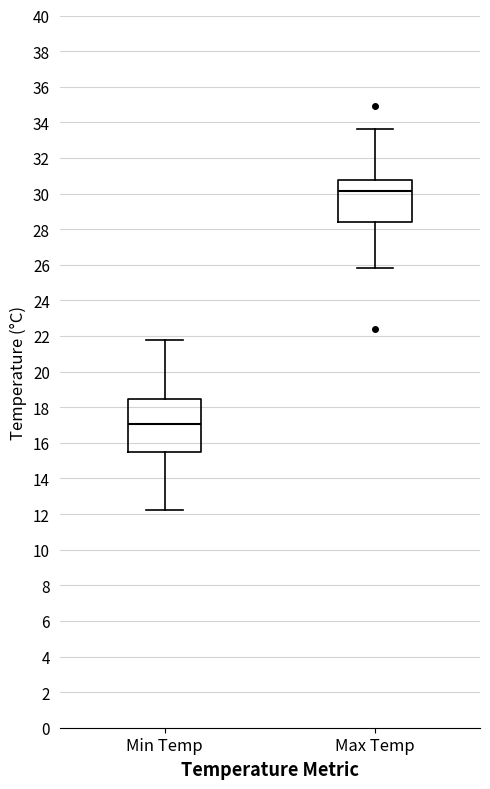

Where is the upper edge of the box for Max Temp on the y-axis? The values are not printed on the chart, so give them approximately, as read against the axis.

30.8